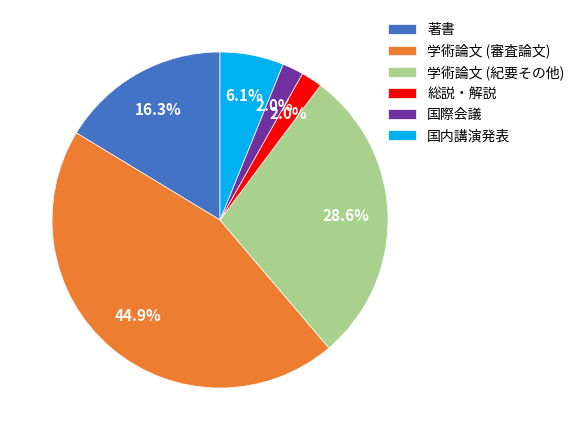

Does 総説・解説 represent more than half of the total?

No